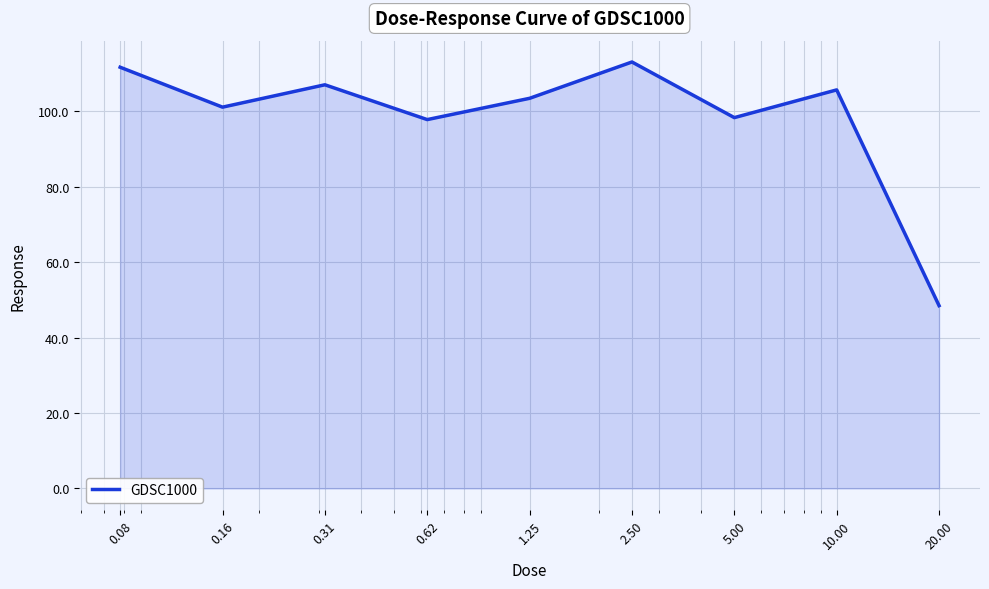

What is the greatest value displayed?

113.1